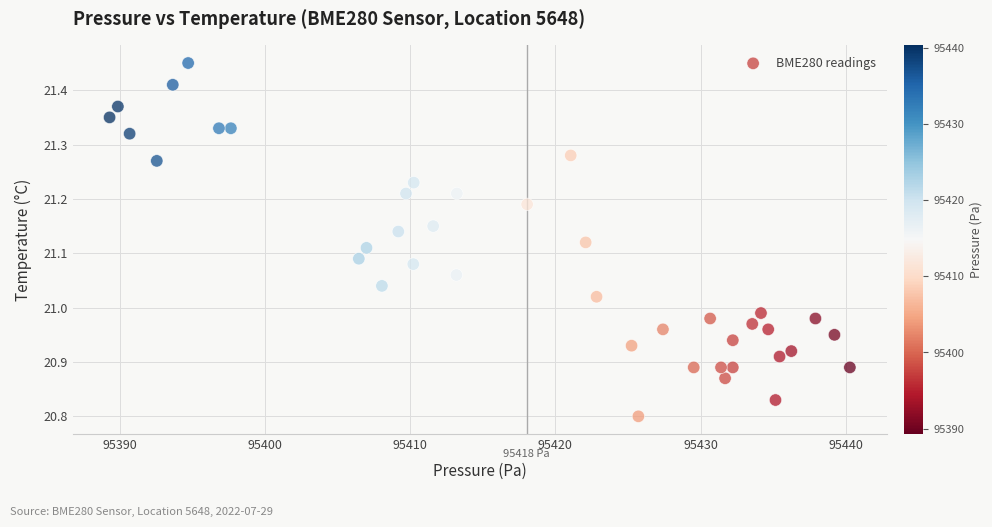

What is the range of X values (max minus min)?

51.0